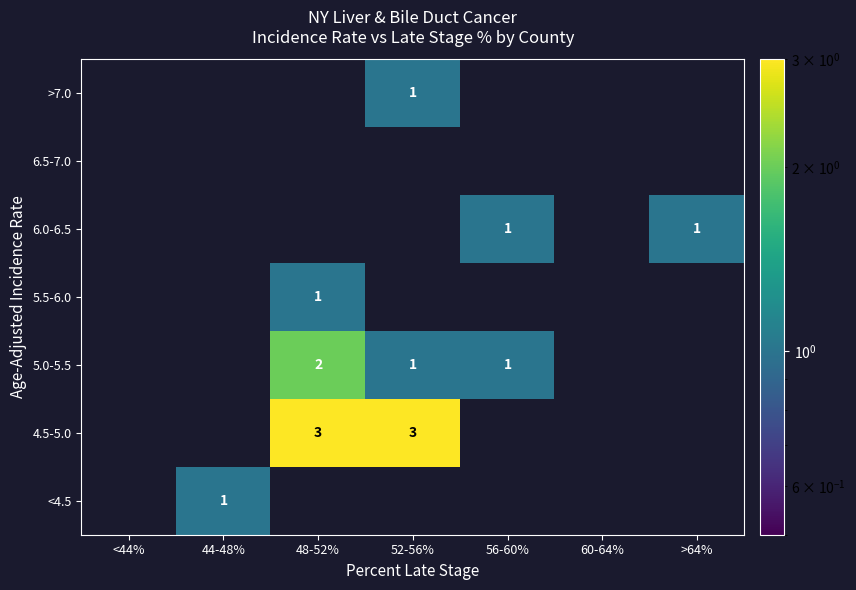

True or false: 5.0-5.5 has a value of 1 at 56-60%.

True